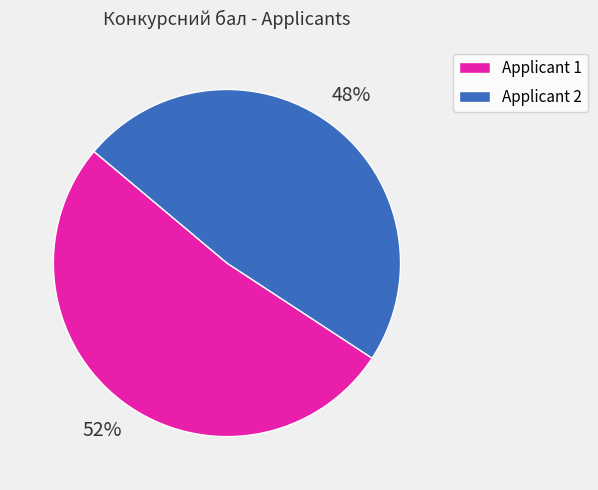

What percentage is the Applicant 1 slice, to the nearest percent?

52%